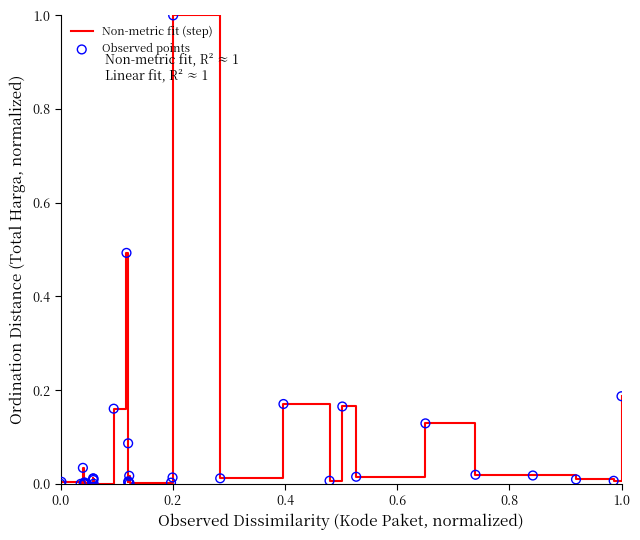

What is the difference between the maximum and minimum values?

1.0